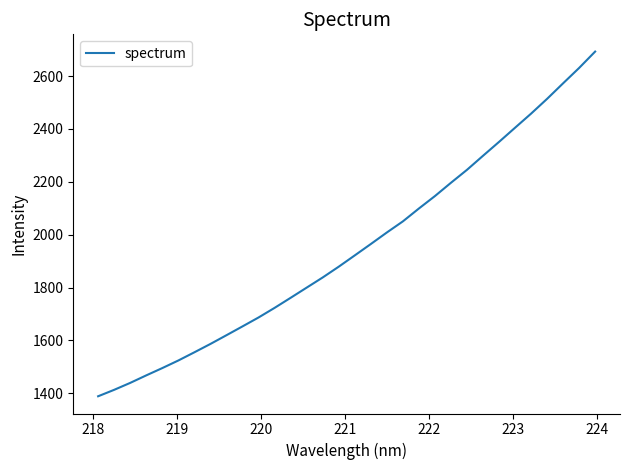

What is the difference between the maximum and minimum values?

1303.5